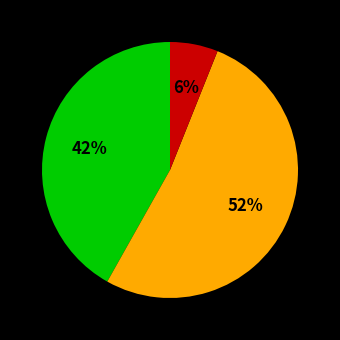

Does any single category account for the majority?

Yes